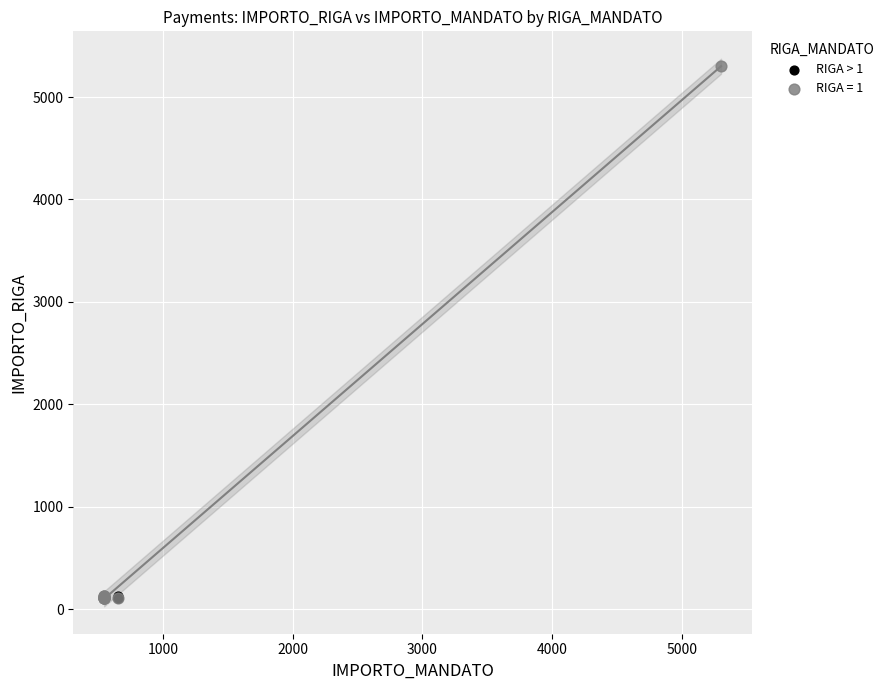

Which series contains the highest Y value?

RIGA = 1